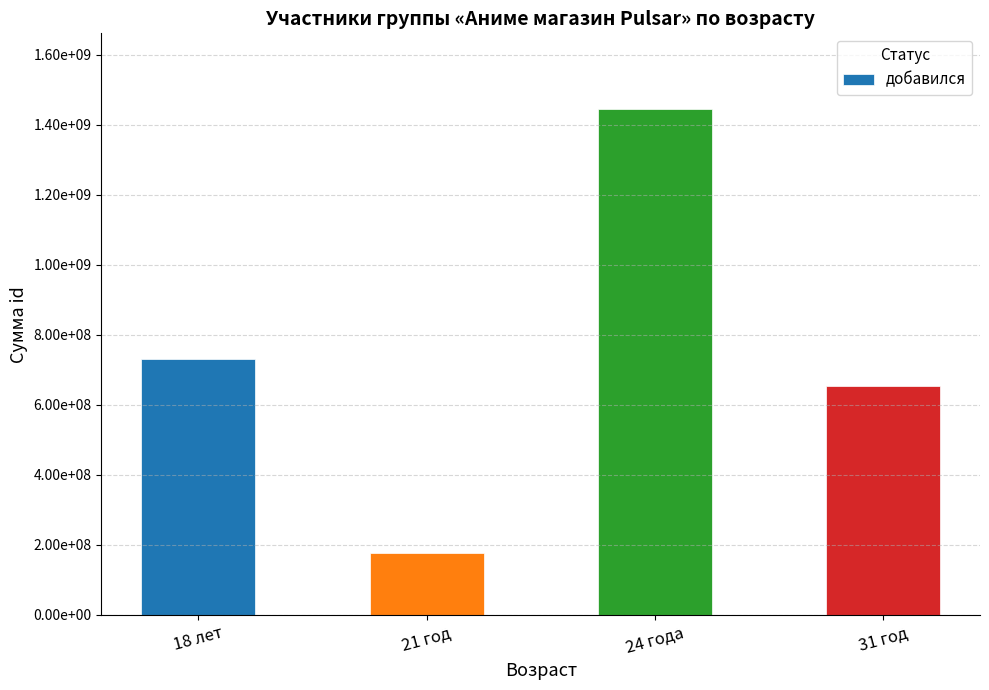

What is the sum of all values?

3003939990